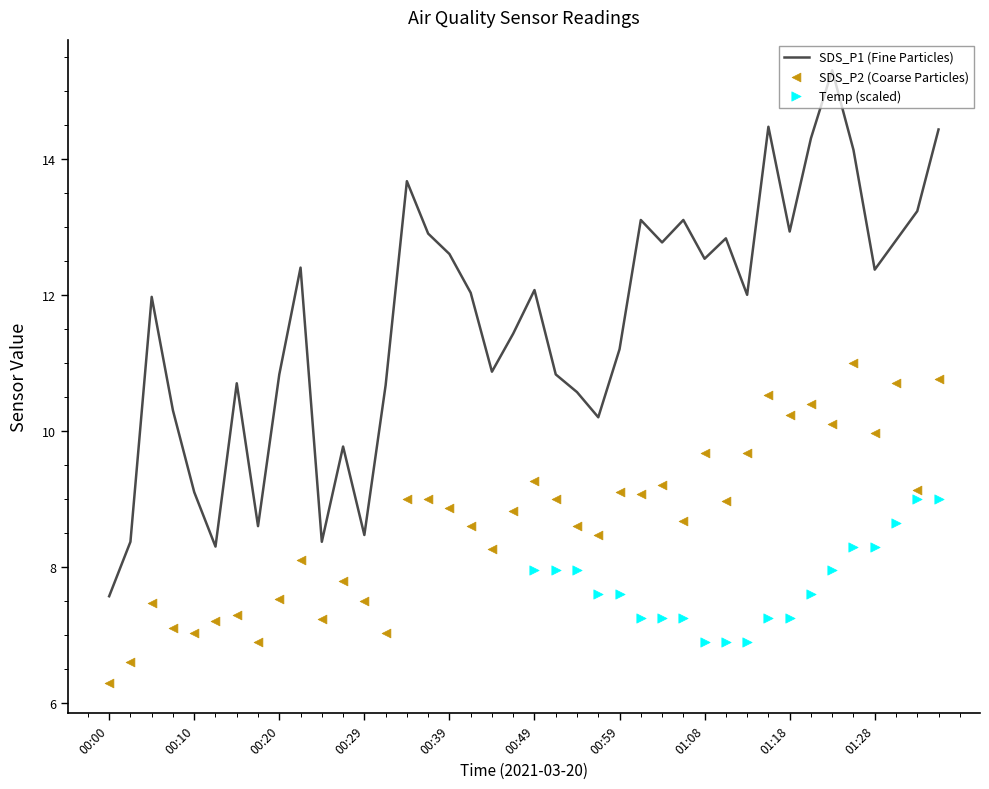

Which series has the largest total across all categories?

SDS_P1